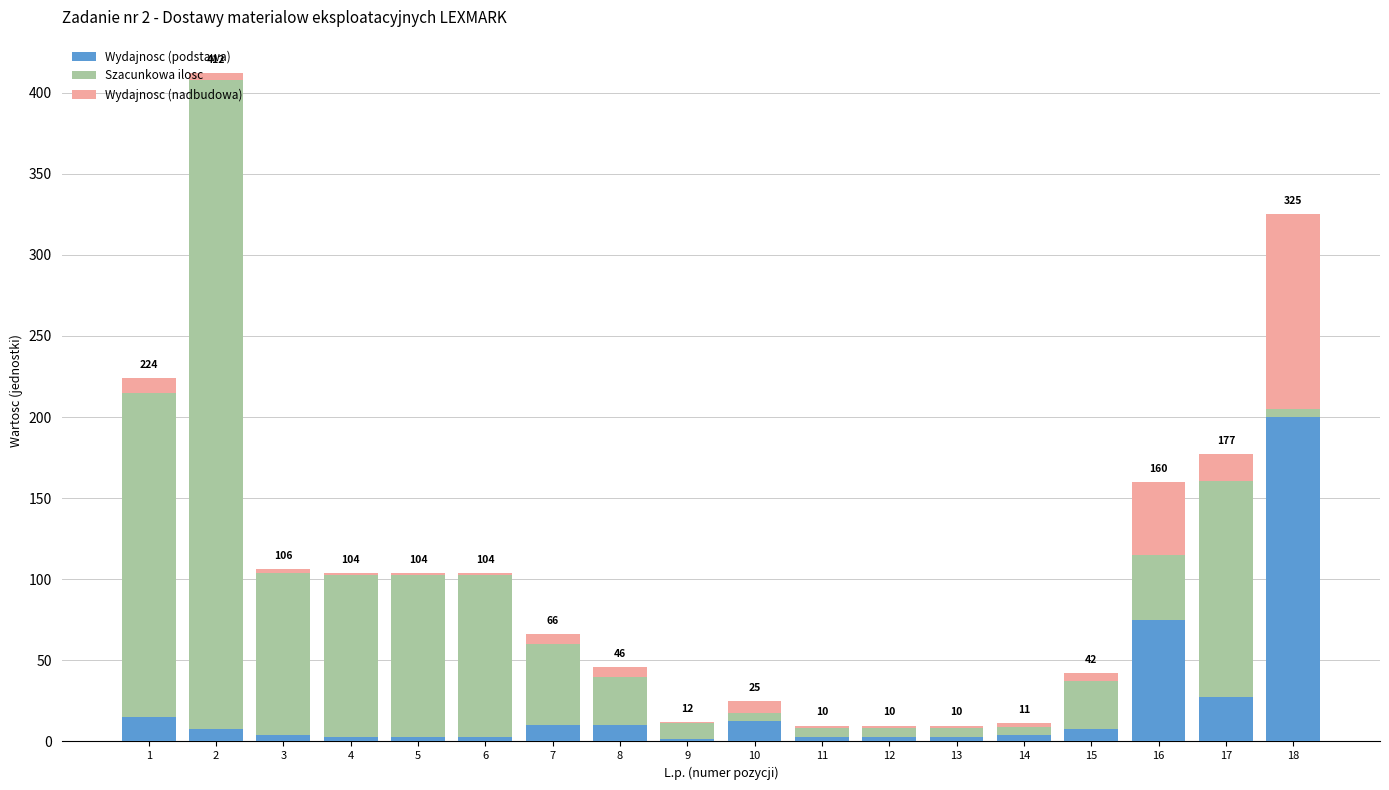

Which category has the highest value in the Wydajnosc (podstawa) series?

18